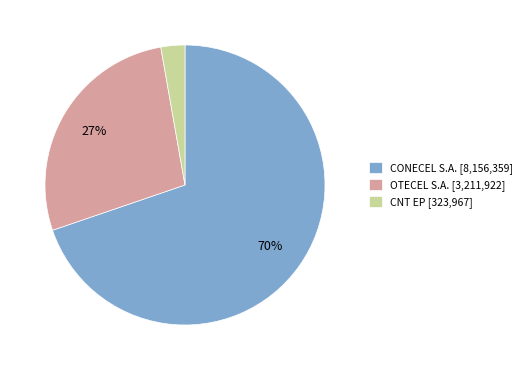

What percentage is the OTECEL S.A. slice, to the nearest percent?

27%